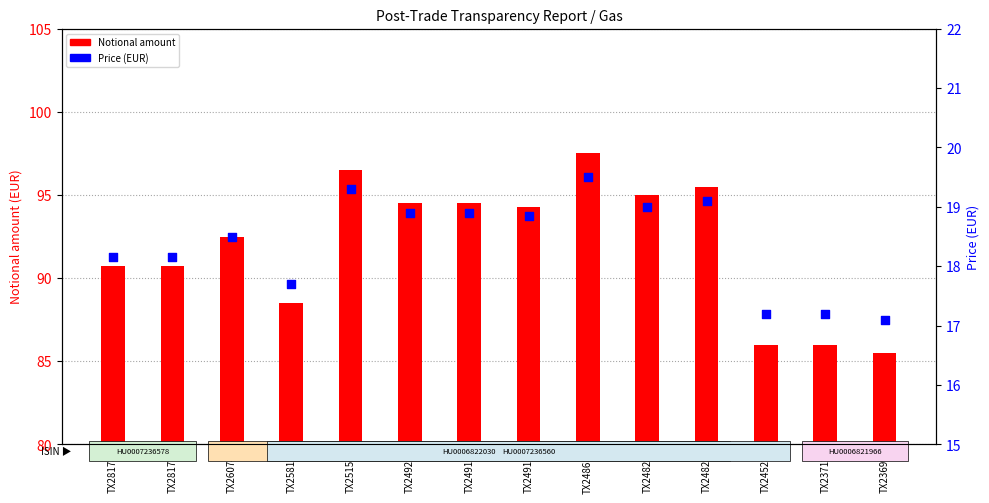

Which series has the widest spread of Y values?

Notional amount